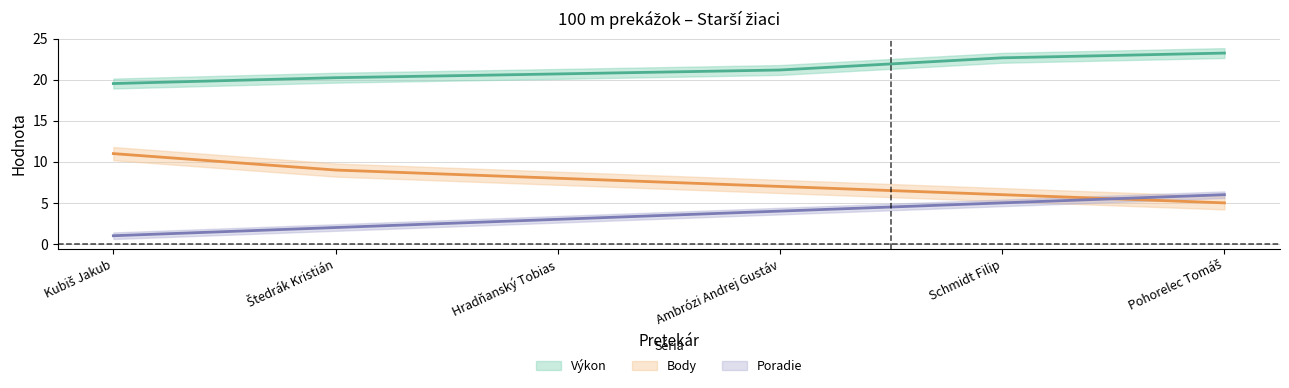

Reading left to right, list all the values displayed in this chart.

Poradie: 1.0	2.0	3.0	4.0	5.0	6.0
Výkon: 19.5	20.2	20.7	21.2	22.7	23.2
Body: 11.0	9.0	8.0	7.0	6.0	5.0